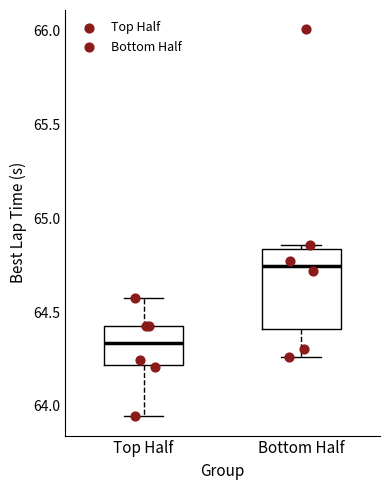

Where does the lower whisker of the box for Bottom Half end on the y-axis? The values are not printed on the chart, so give them approximately, as read against the axis.

64.25